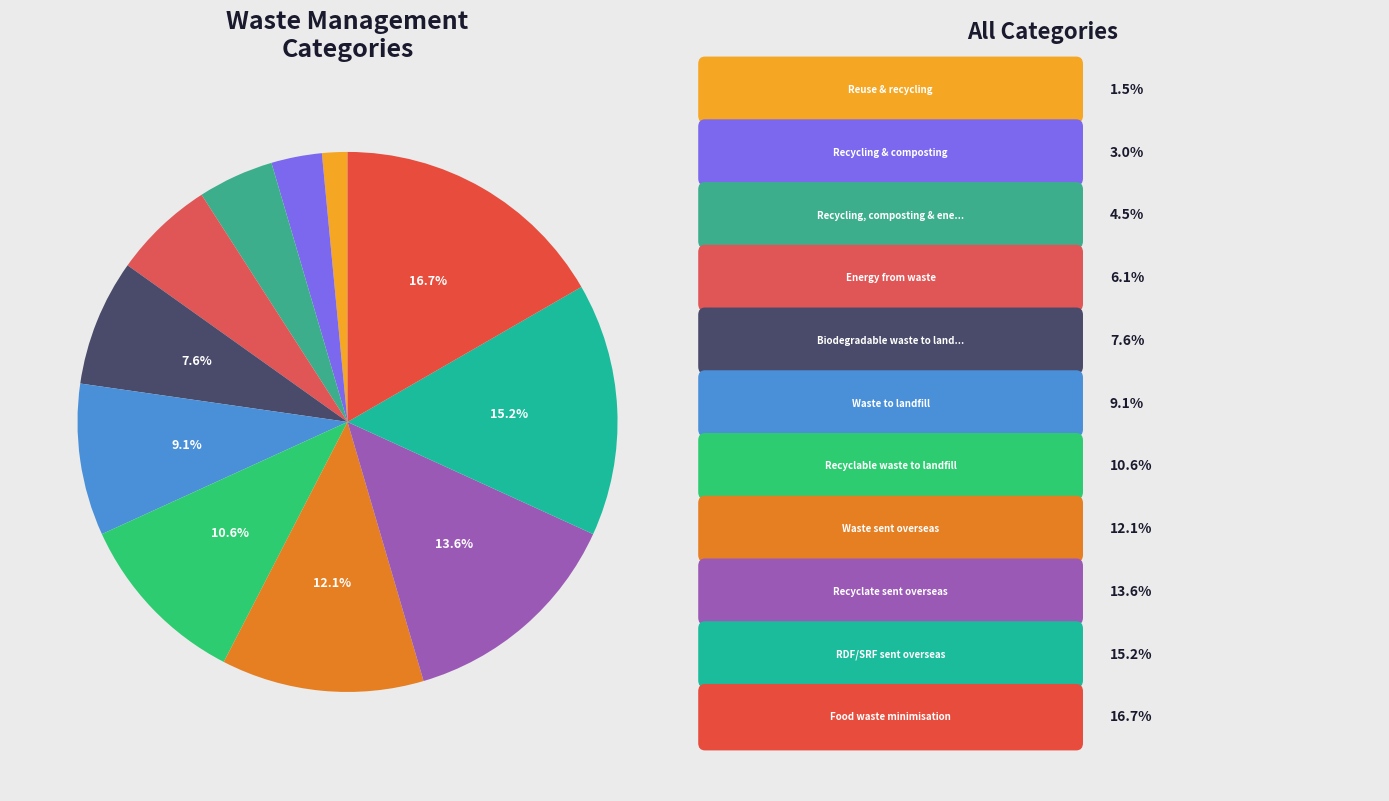

How many slices are in this pie chart?

11